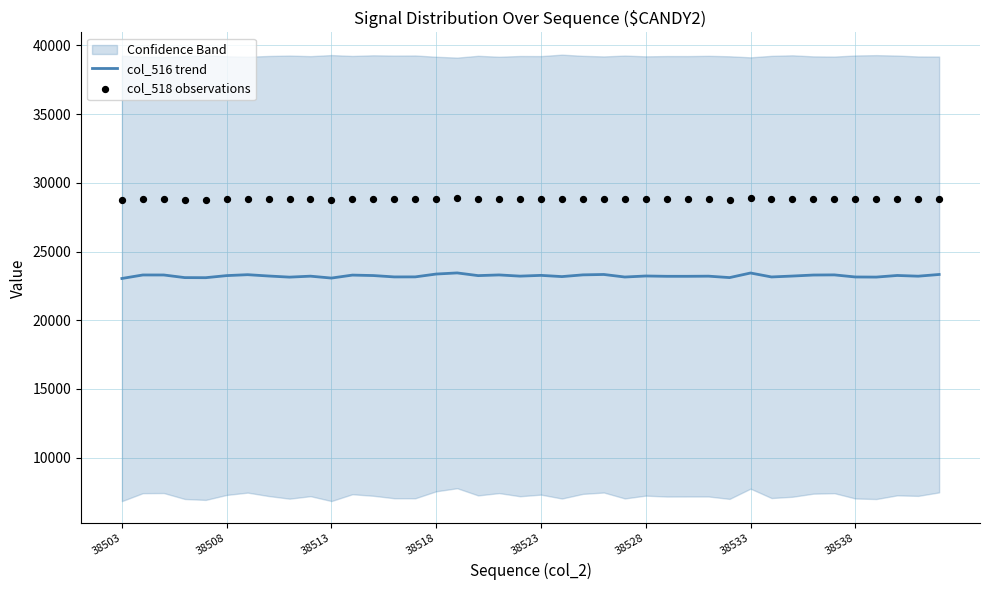

True or false: col_516 trend has a value of 6905 at 38518.

False